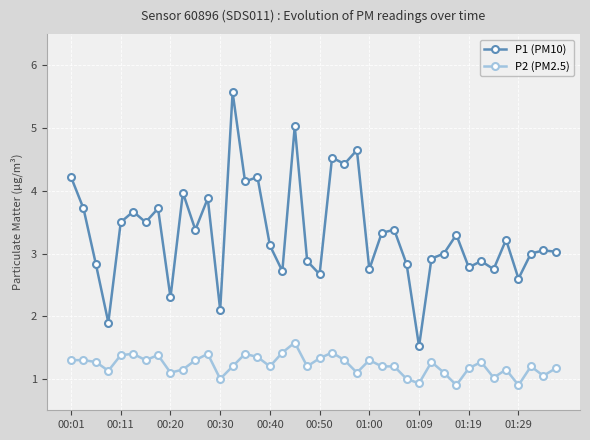

What is the greatest value displayed?

5.6